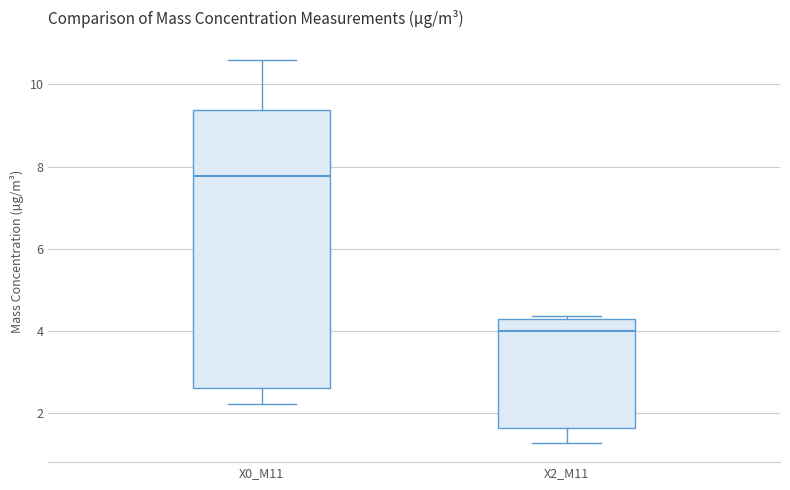

Where does the lower whisker of the box for X0_M11 end on the y-axis? The values are not printed on the chart, so give them approximately, as read against the axis.

2.2